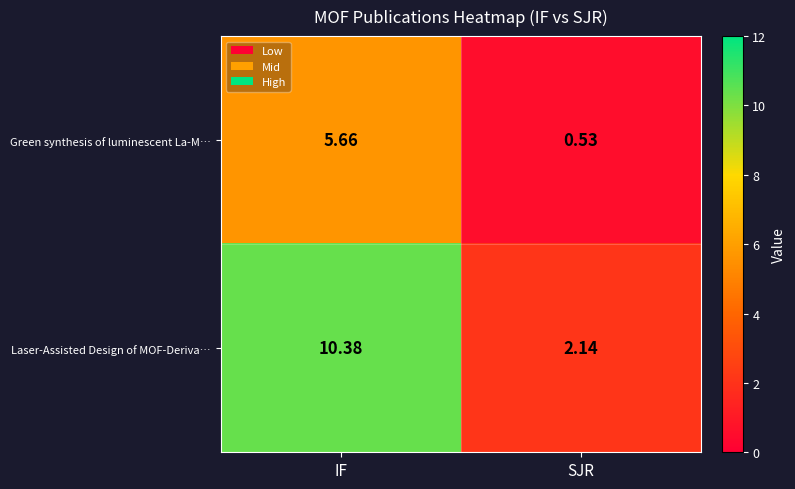

Between IF and SJR, which series saw the biggest shift?

Laser-Assisted Design of MOF-Deriva…